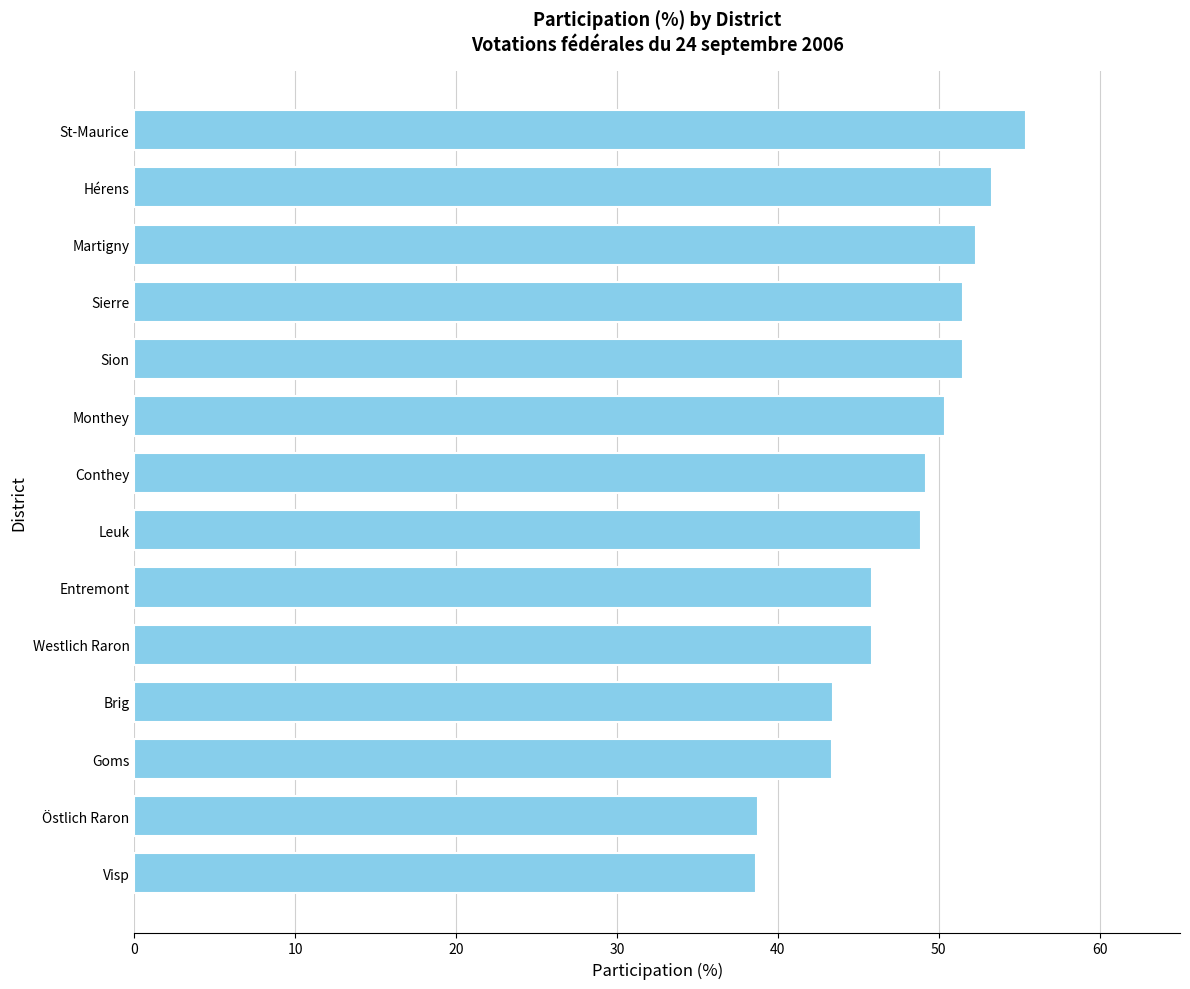

True or false: the data shows 17.2 at Westlich Raron.

False